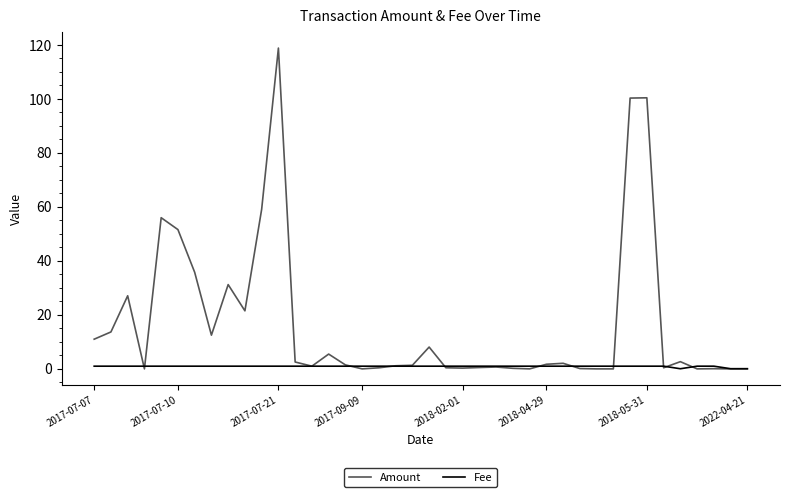

List the series in order of their peak value, highest first.

Amount, Fee